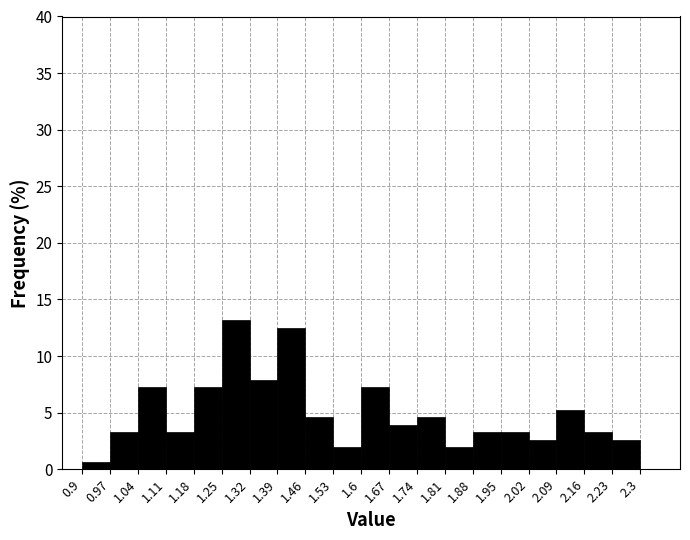

Which range on the x-axis has the tallest bar?

1.25 to 1.32